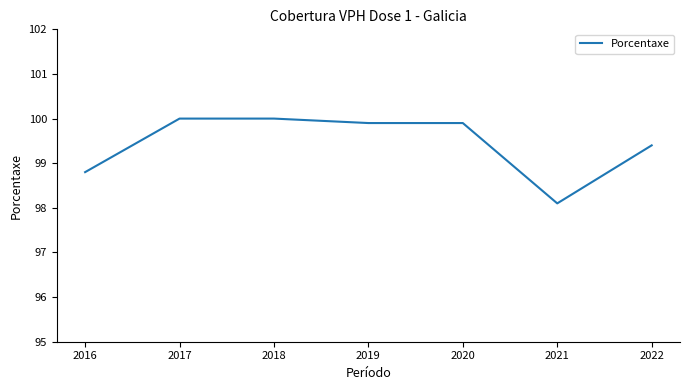

What is the average value?

99.4